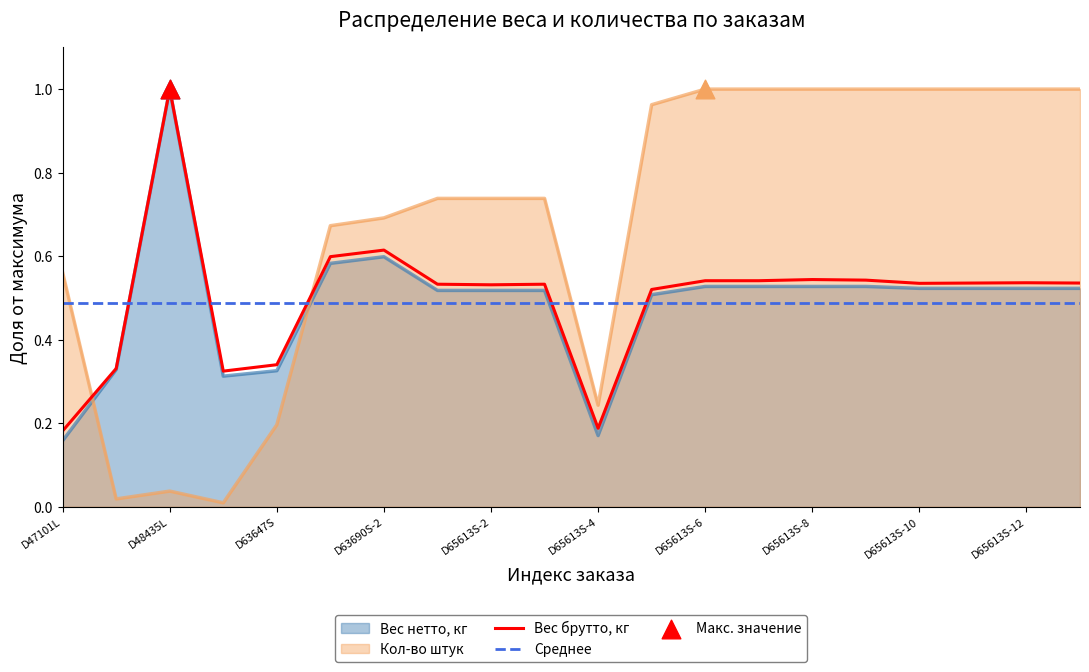

Which series reaches the minimum Y coordinate?

Кол-во штук